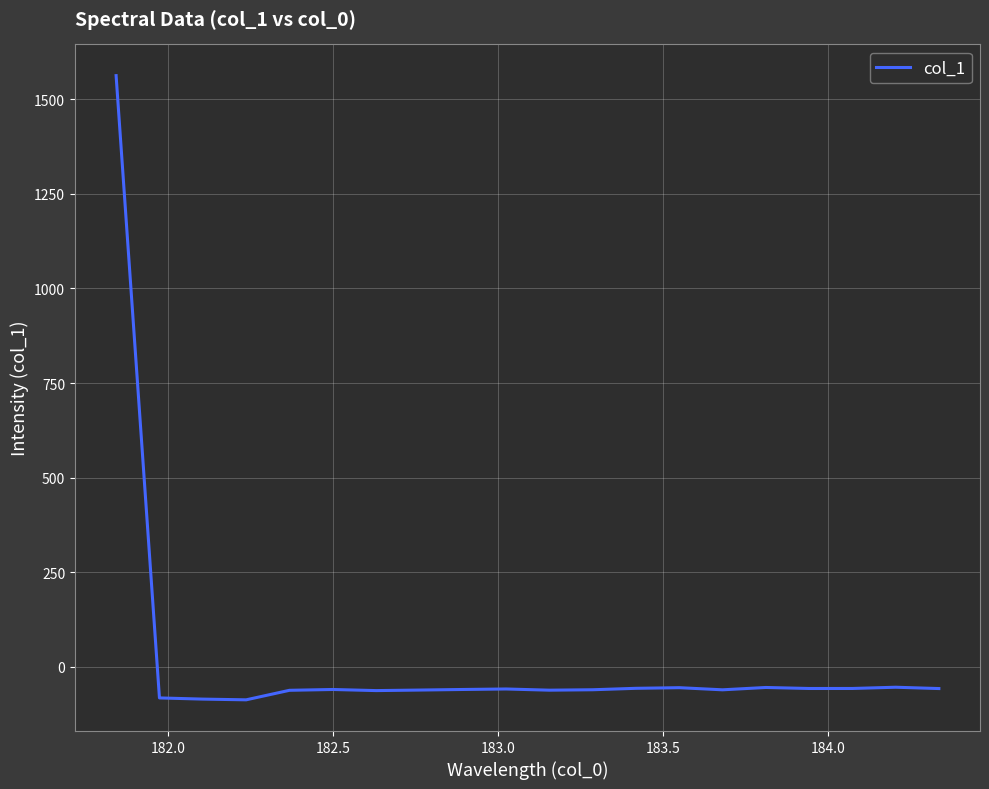

What is the greatest value displayed?

1562.7